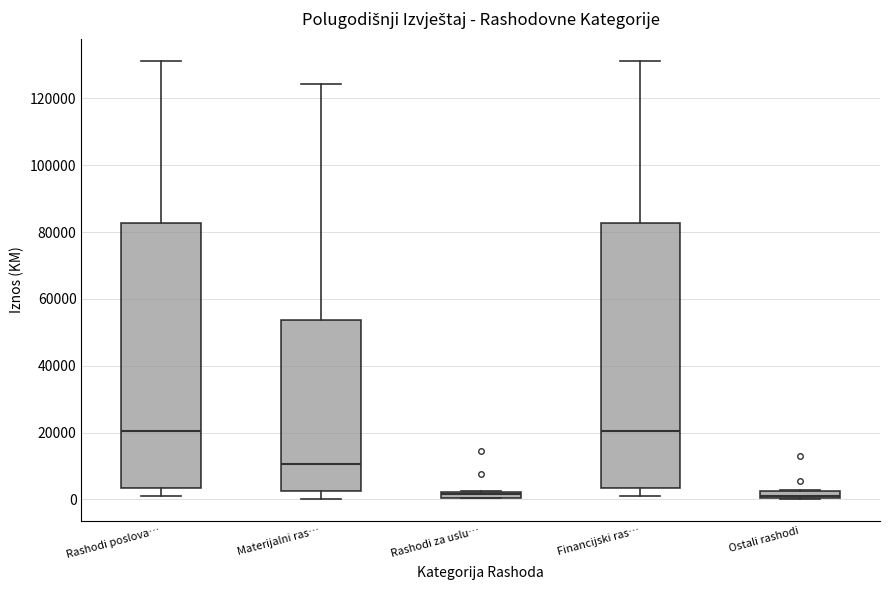

Where does the median line of the box for Rashodi poslova… sit on the y-axis? The values are not printed on the chart, so give them approximately, as read against the axis.

20000